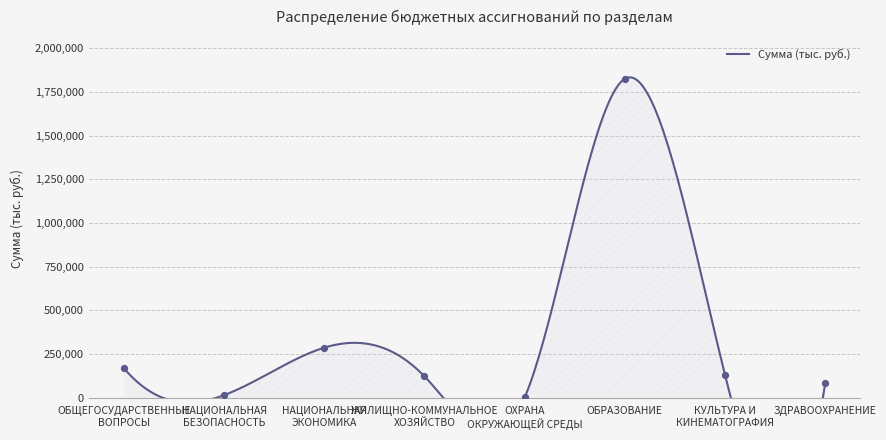

What is the change in value from ОХРАНА
ОКРУЖАЮЩЕЙ СРЕДЫ to ОБРАЗОВАНИЕ?

+1822547.0